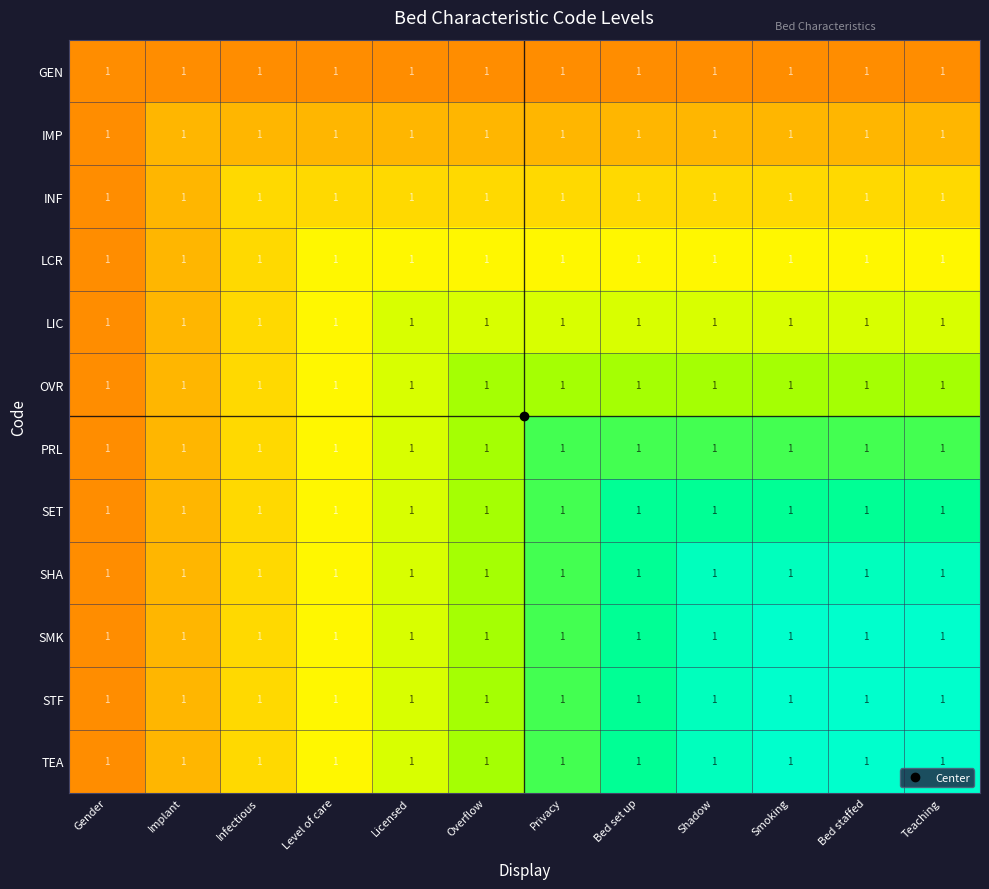

Is the value of LIC at Gender greater than the value of SMK at Infectious?

No